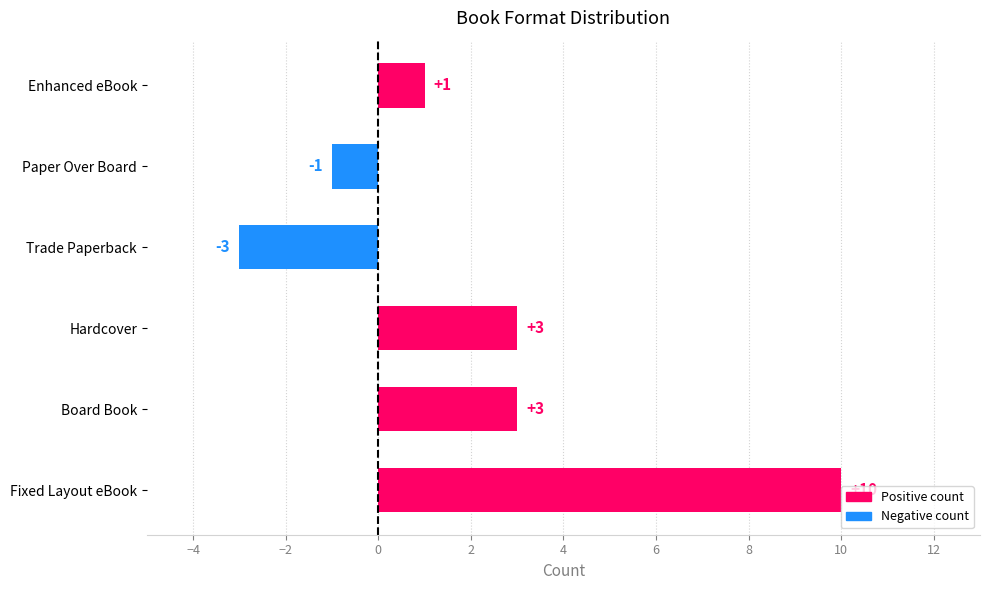

The value at Hardcover is 3. True or false?

True